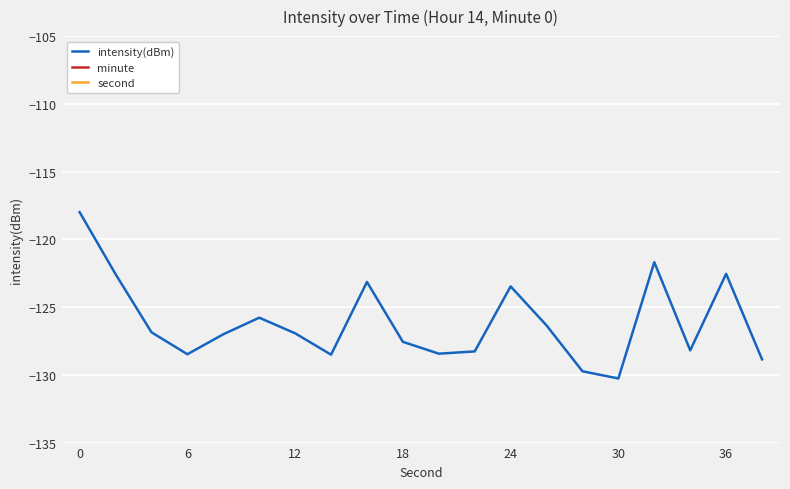

True or false: second has more than 2 points higher than both neighbors.

False